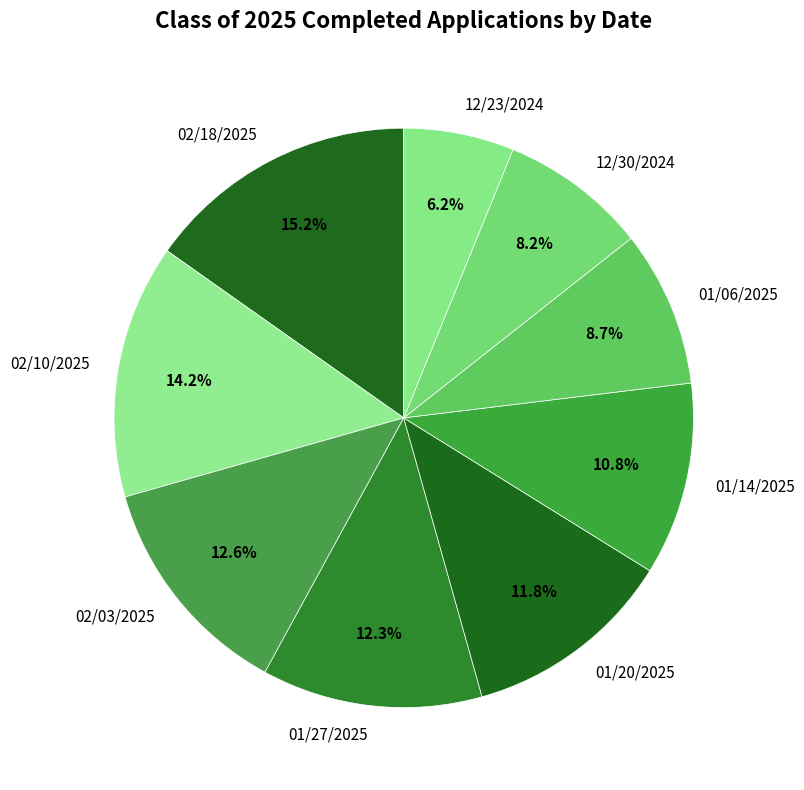

Approximately how many times larger is the value at 12/30/2024 compared to 01/27/2025?

0.7